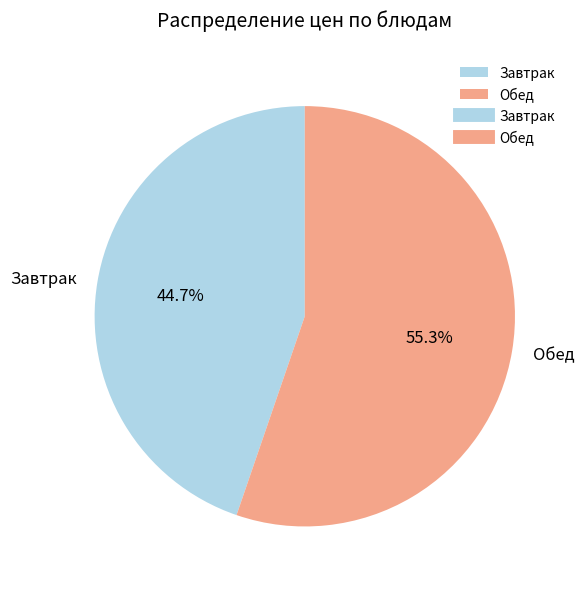

Rank the categories by value from lowest to highest.

Завтрак, Обед